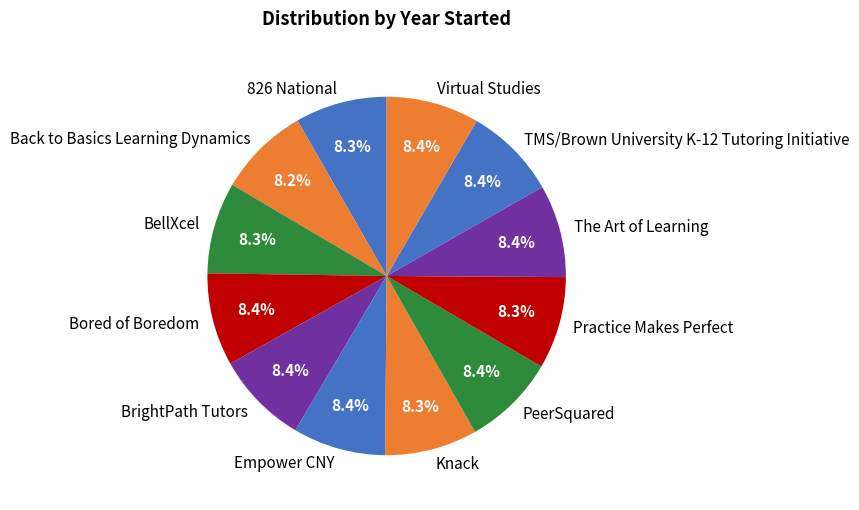

Count the number of slices in the pie.

12